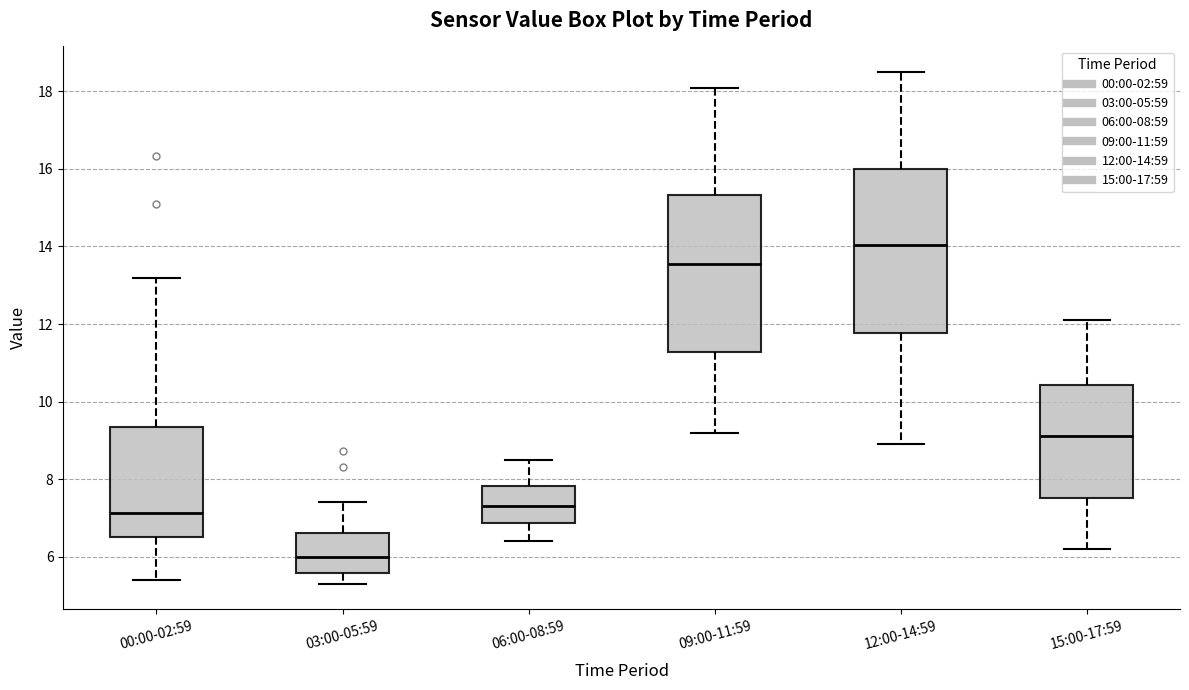

Which box's median line is the highest?

12:00-14:59